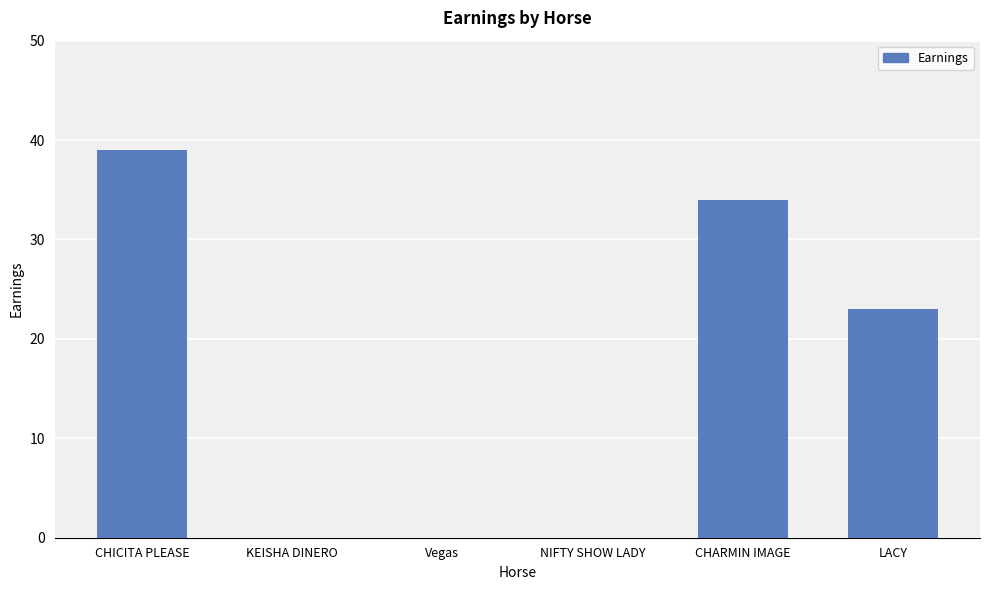

What is the sum of all values?

96